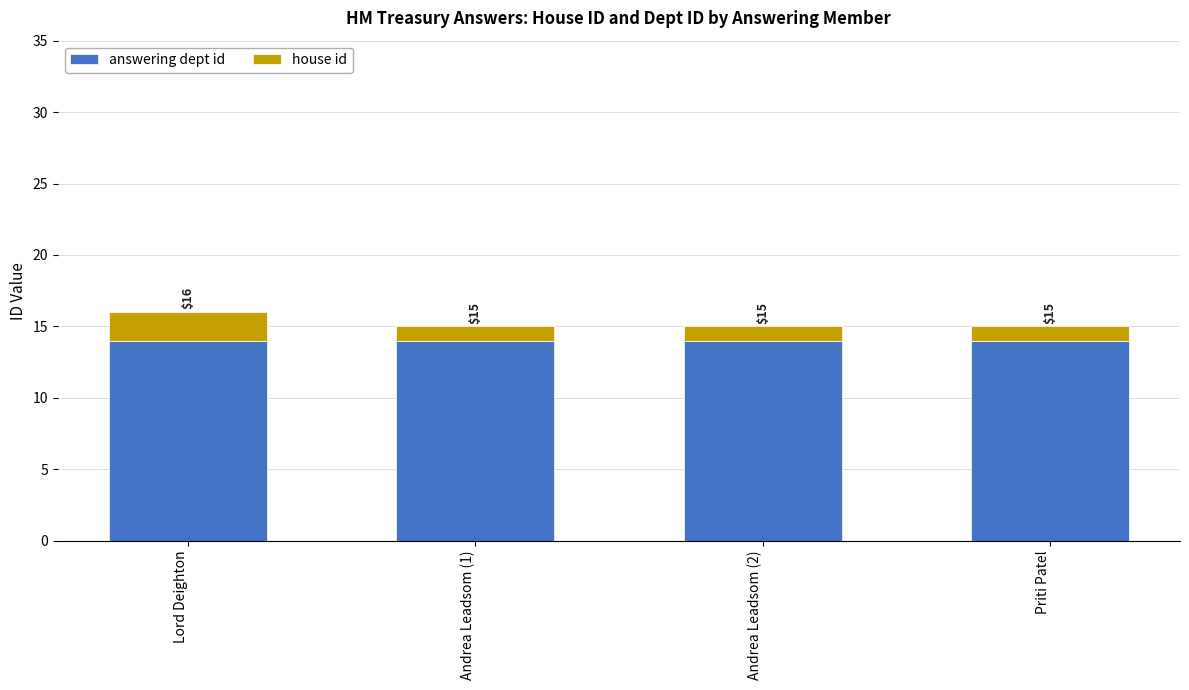

How many bars are there in total?

4